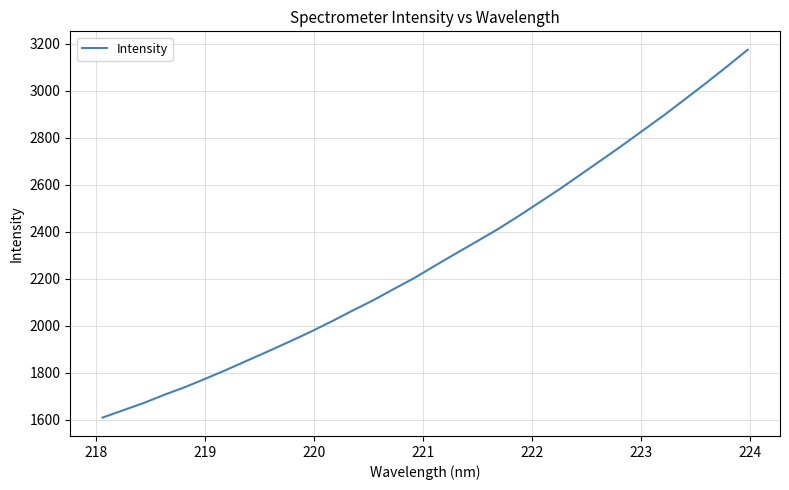

What is the maximum value shown in the chart?

3175.6